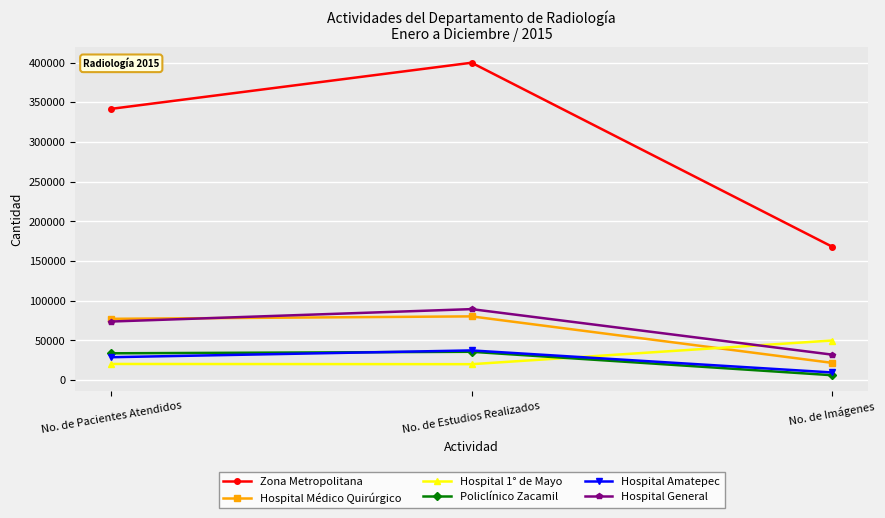

How many data points does each series have?

3